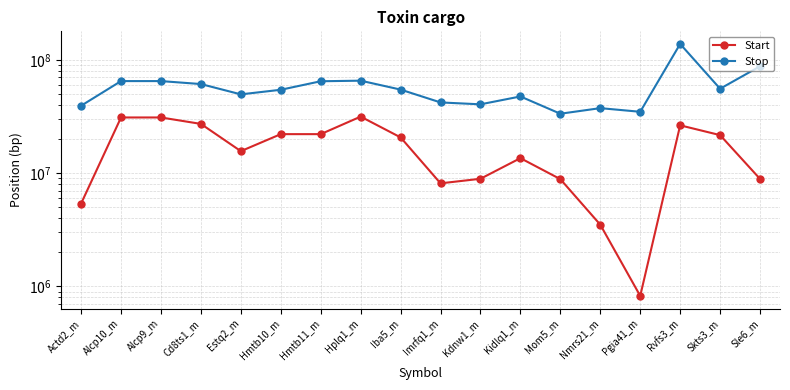

What is the total value across all series at Rvfs3_m?

164896636